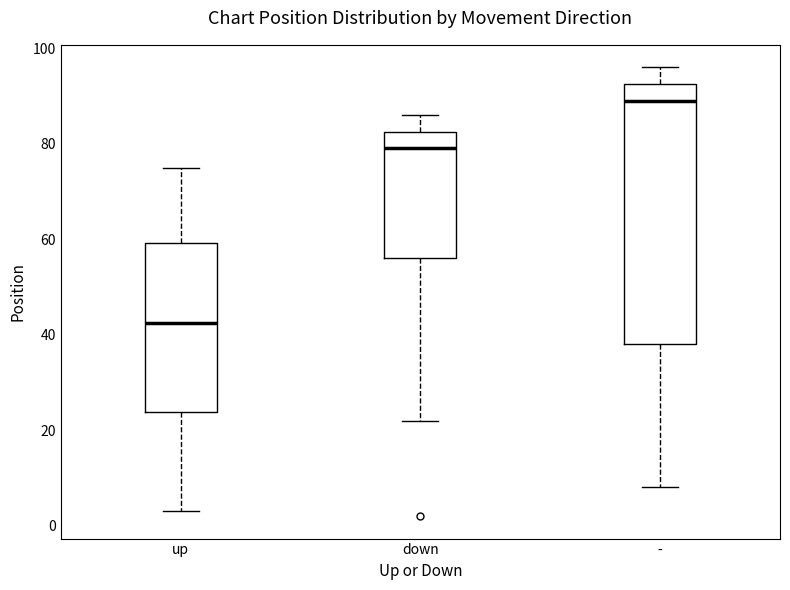

Where does the upper whisker of the box for up end on the y-axis? The values are not printed on the chart, so give them approximately, as read against the axis.

76